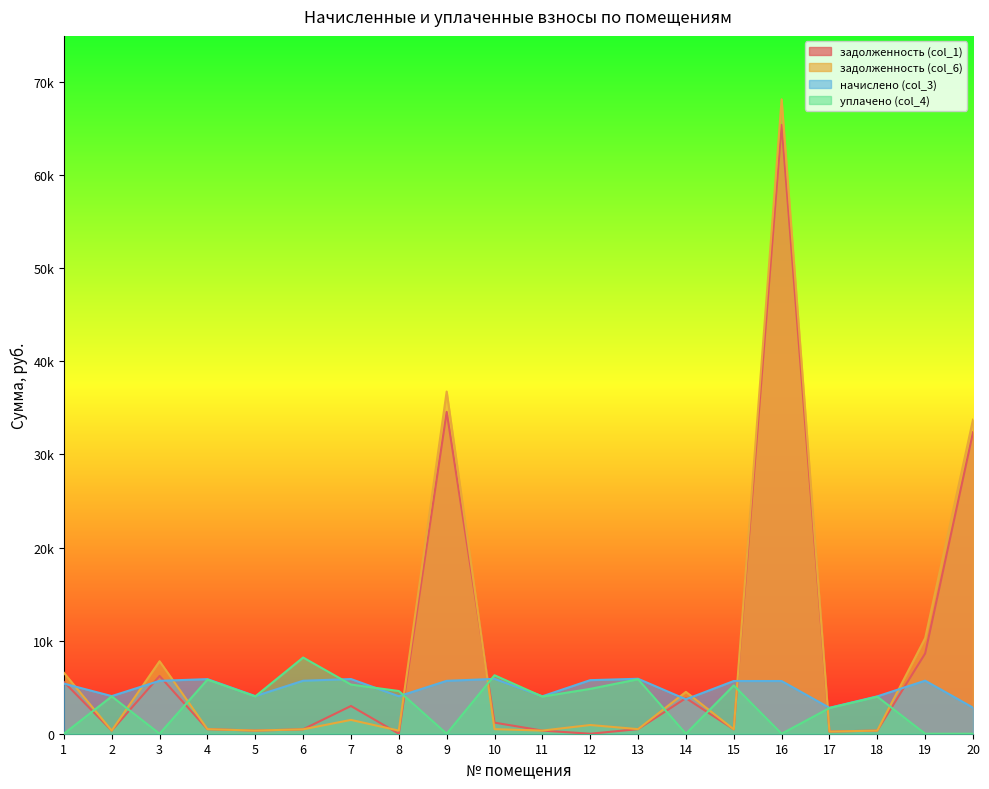

What is the difference between the maximum and minimum values in the задолженность (col_6) series?

67917.9